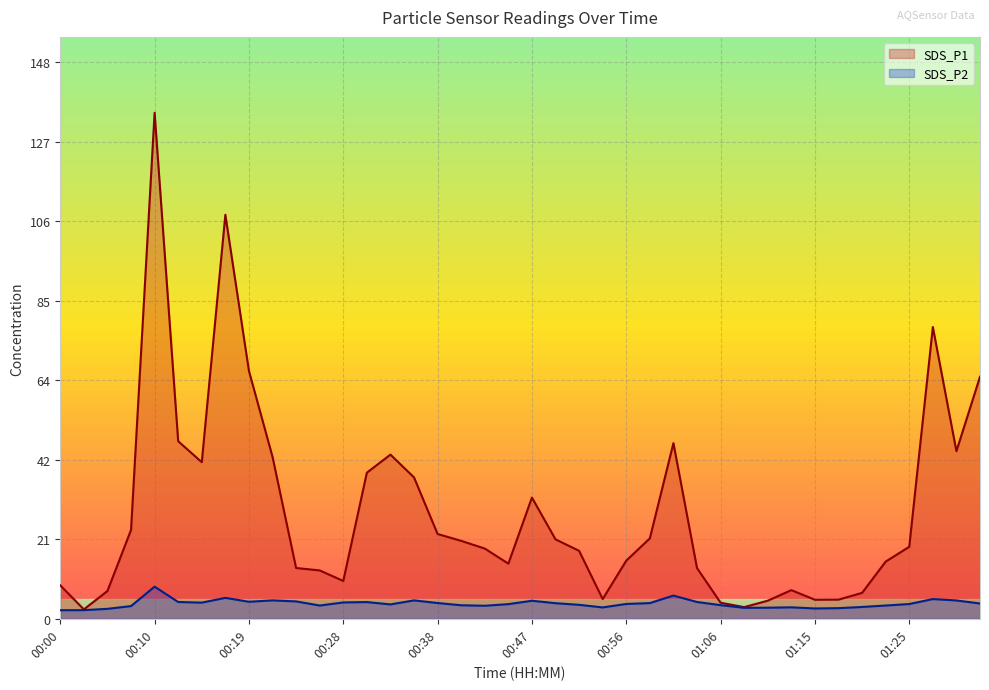

Reading right to left, list all the values displayed in this chart.

SDS_P1: 64.5	44.6	77.7	19.2	15.2	6.9	5.1	5.1	7.6	4.8	3.1	4.3	13.5	46.8	21.4	15.5	5.2	18.1	21.1	32.3	14.7	18.7	20.8	22.6	37.6	43.7	38.9	10.1	12.9	13.5	43.1	66.0	107.6	41.7	47.3	134.8	23.6	7.4	2.5	8.9
SDS_P2: 4.1	4.9	5.2	3.9	3.5	3.1	2.8	2.8	3.0	3.0	2.9	3.6	4.5	6.2	4.2	4.0	3.0	3.7	4.2	4.8	3.9	3.5	3.6	4.2	4.9	3.8	4.5	4.3	3.5	4.6	4.9	4.5	5.6	4.3	4.5	8.6	3.4	2.6	2.3	2.3